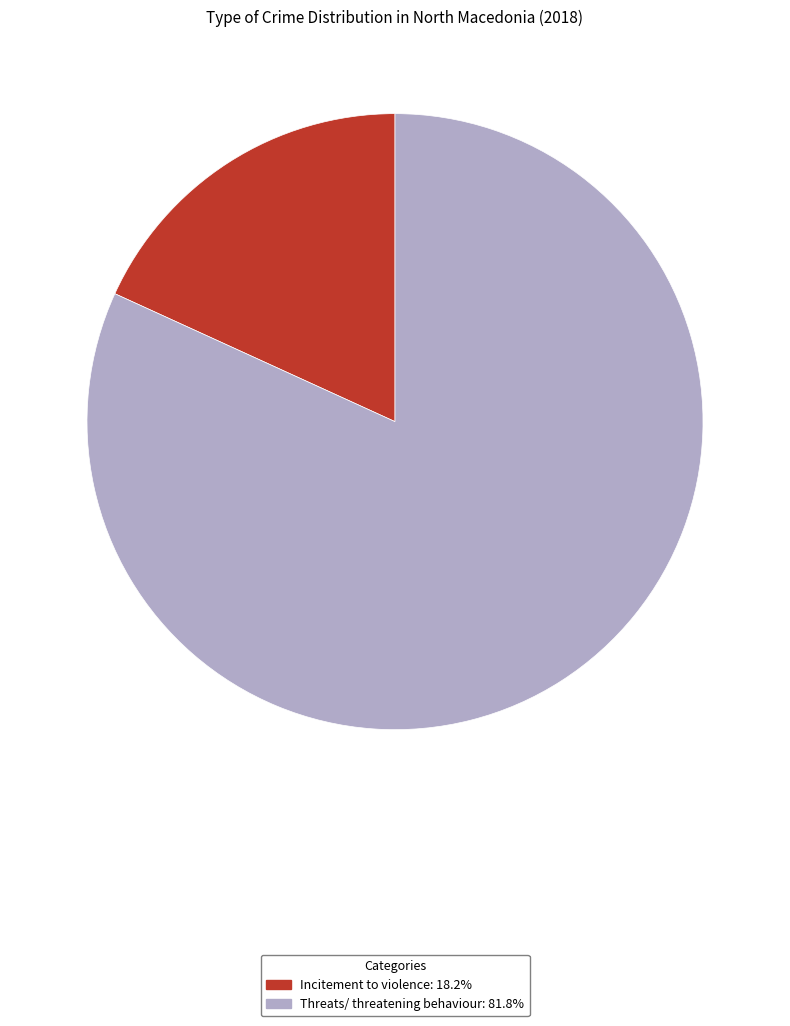

Does any single category account for the majority?

Yes